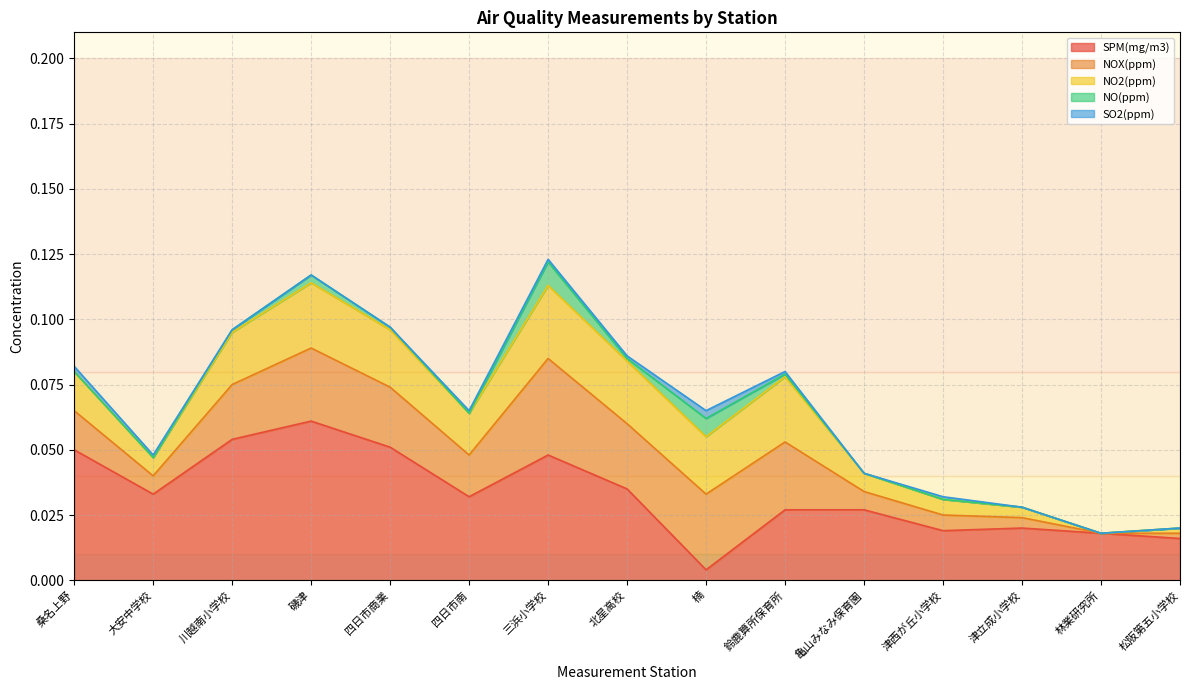

What is the total value across all series at 北星高校?

0.1